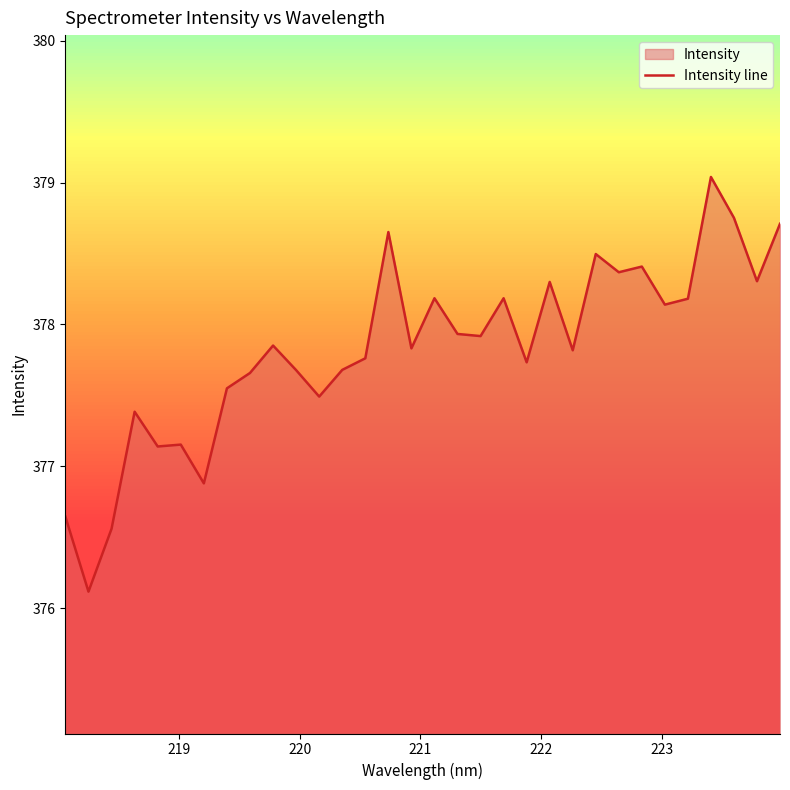

What is the greatest value displayed?

379.0